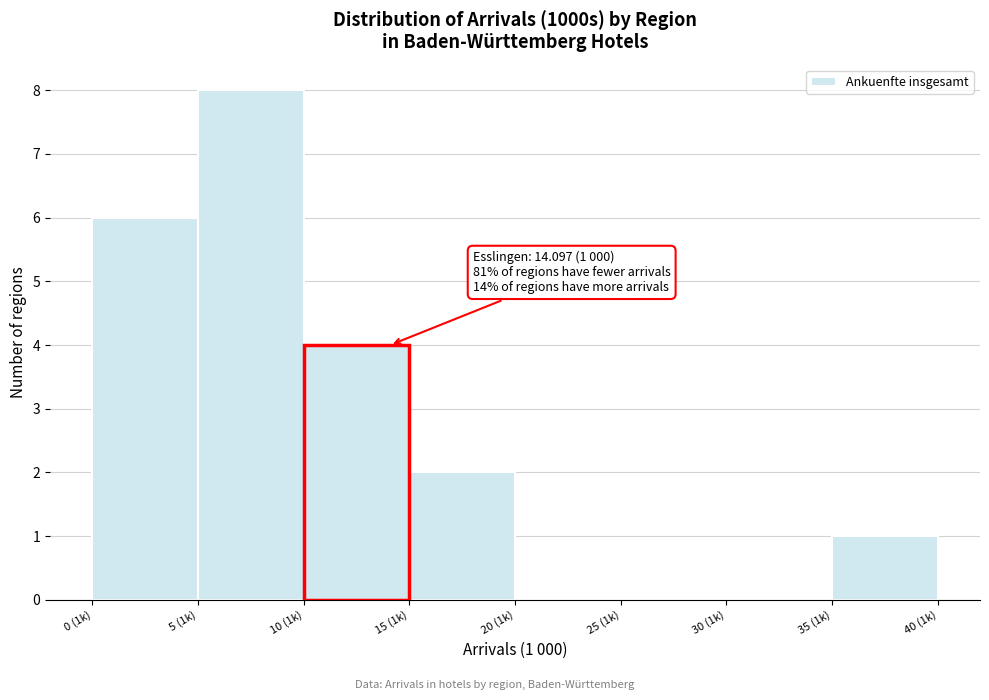

Reading left to right, what are all the values shown in this chart?

0 (1k)=6	5 (1k)=8	10 (1k)=4	15 (1k)=2	20 (1k)=0	25 (1k)=0	30 (1k)=0	35 (1k)=1